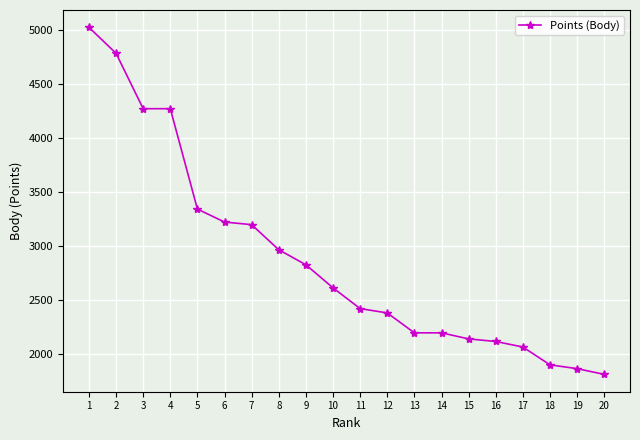

What is the minimum value shown in the chart?

1816